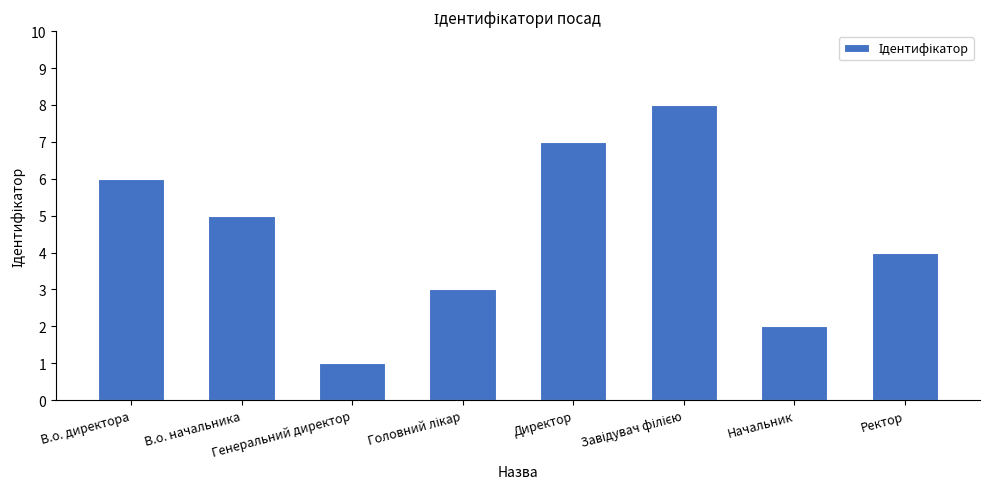

What is the difference between the maximum and minimum values?

7